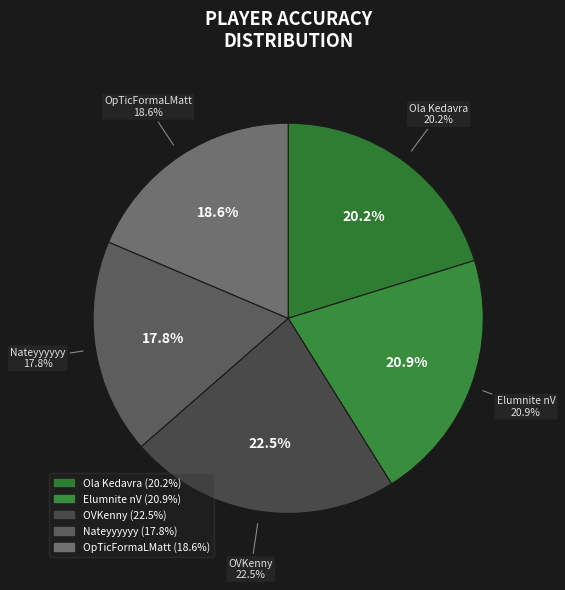

Do Elumnite nV and OVKenny together represent more than half of the pie?

No